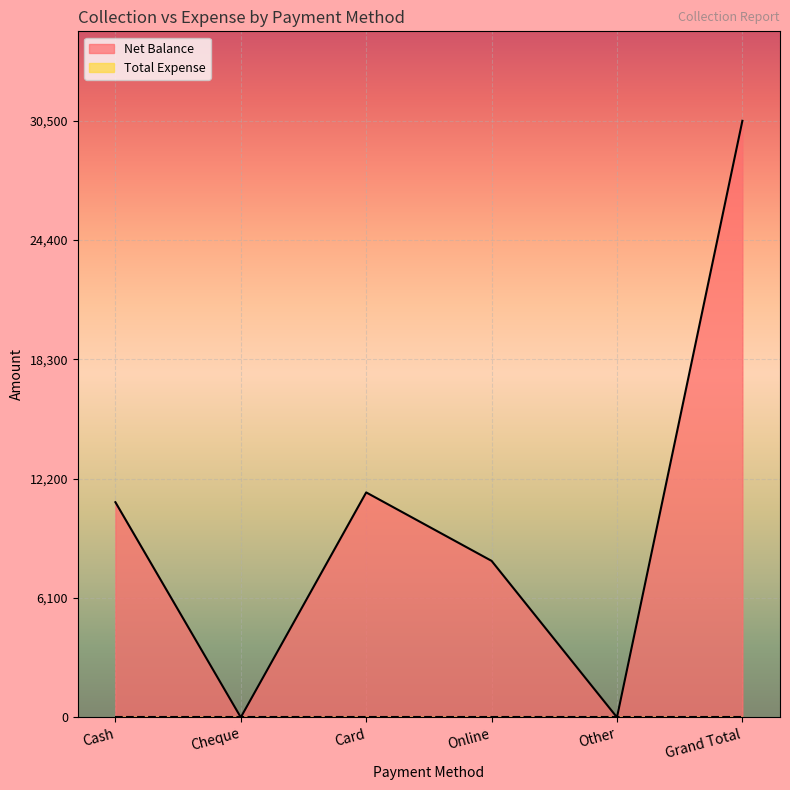

How many categories are shown in the chart?

6